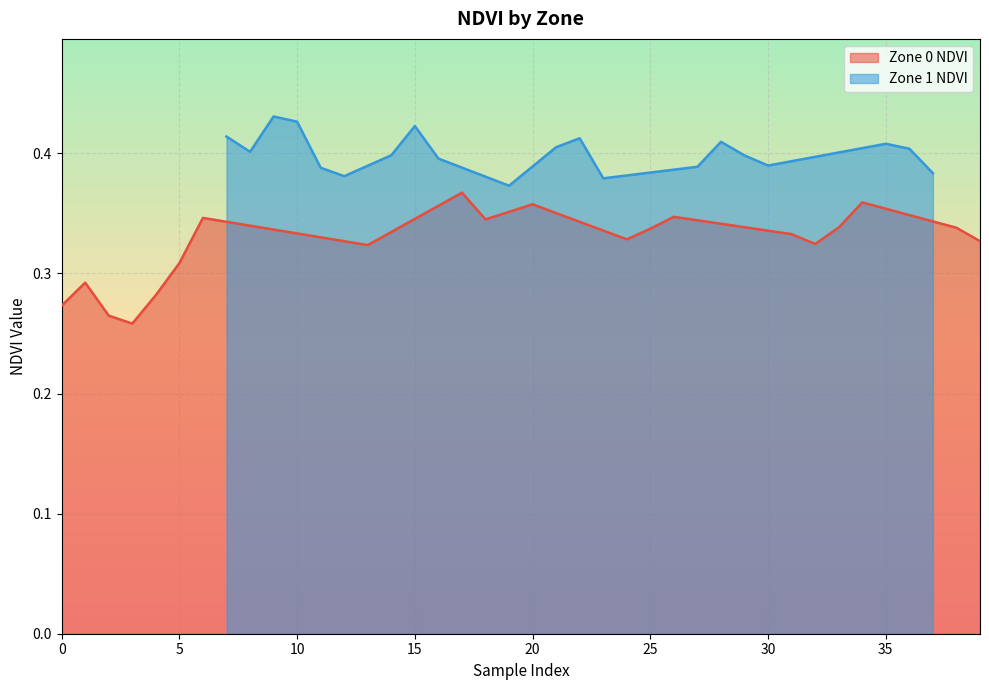

True or false: Zone 1 NDVI and Zone 0 NDVI cross at least once.

False